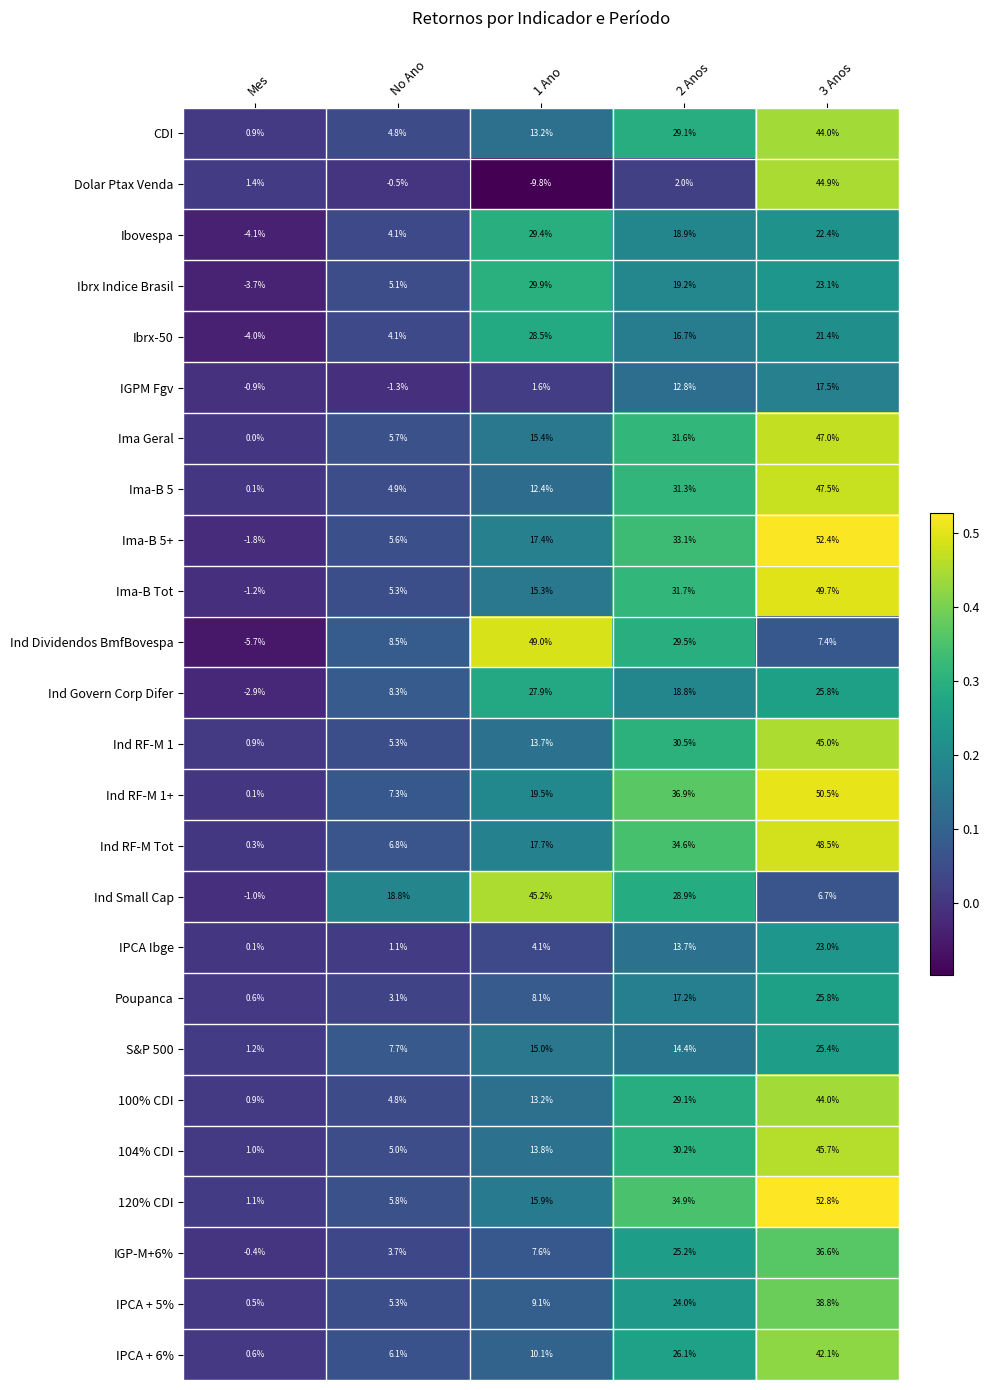

List the labels in order of Ibovespa value, largest first.

1 Ano, 3 Anos, 2 Anos, No Ano, Mes